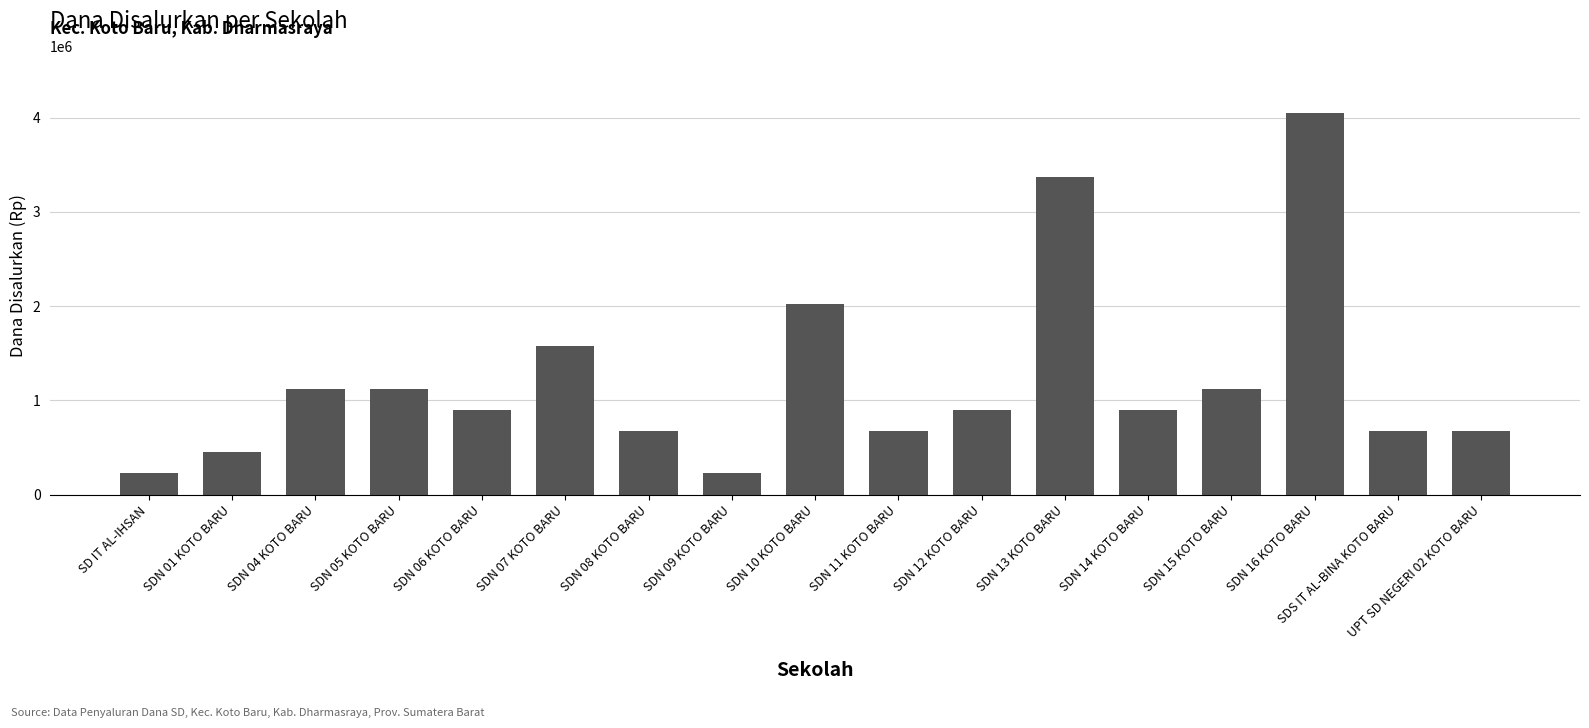

How many data points does each series have?

17